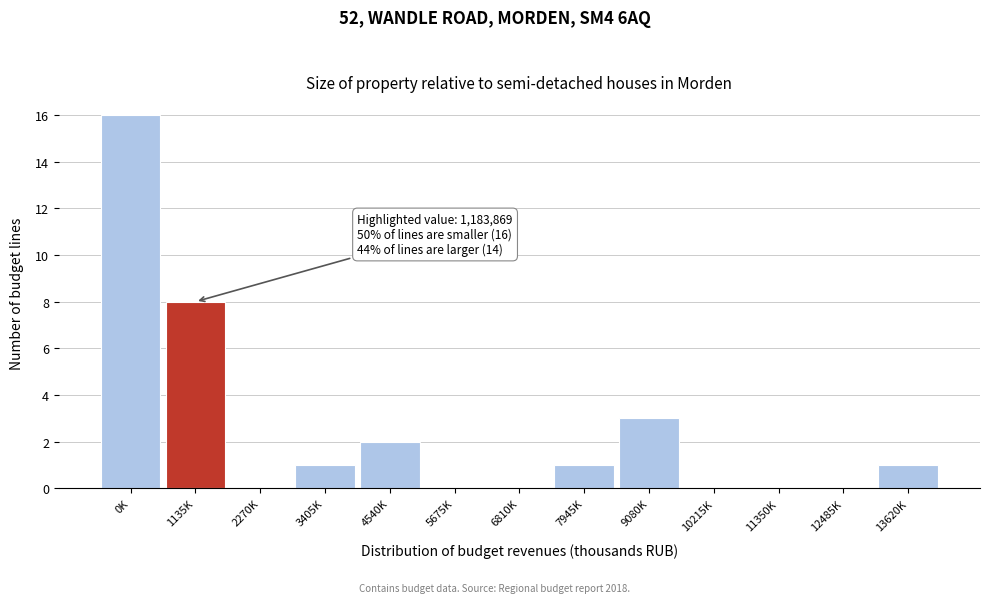

Reading left to right, what are all the values shown in this chart?

0K=16	1135K=8	2270K=0	3405K=1	4540K=2	5675K=0	6810K=0	7945K=1	9080K=3	10215K=0	11350K=0	12485K=0	13620K=1